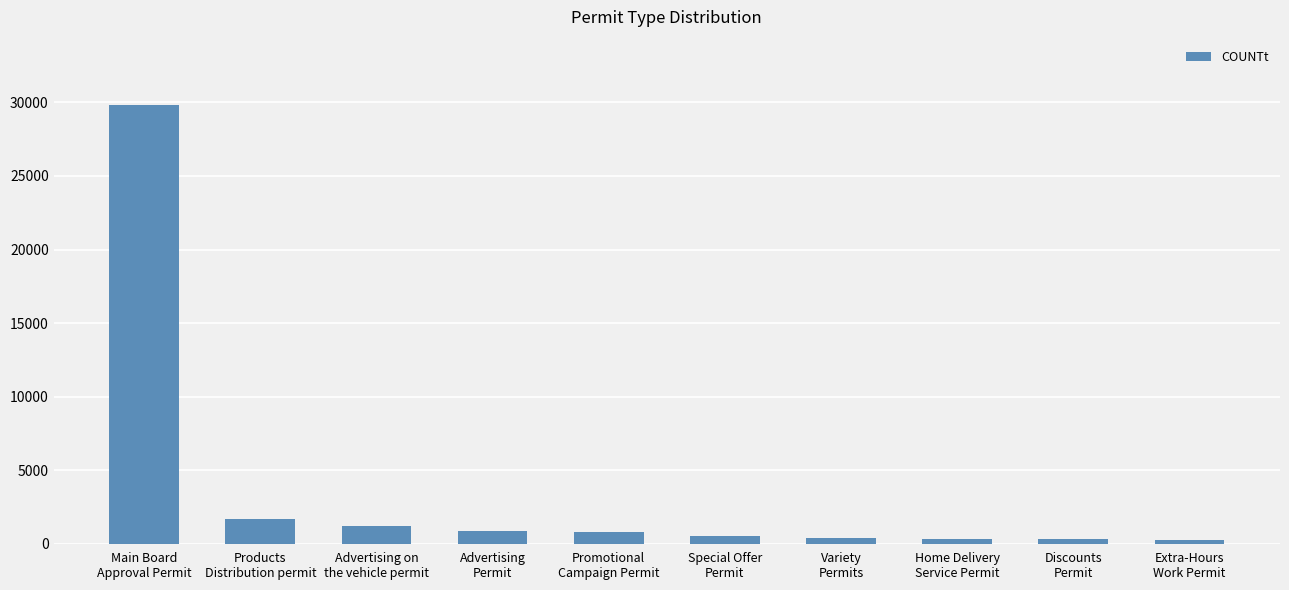

What is the difference between the second highest and minimum values?

1464